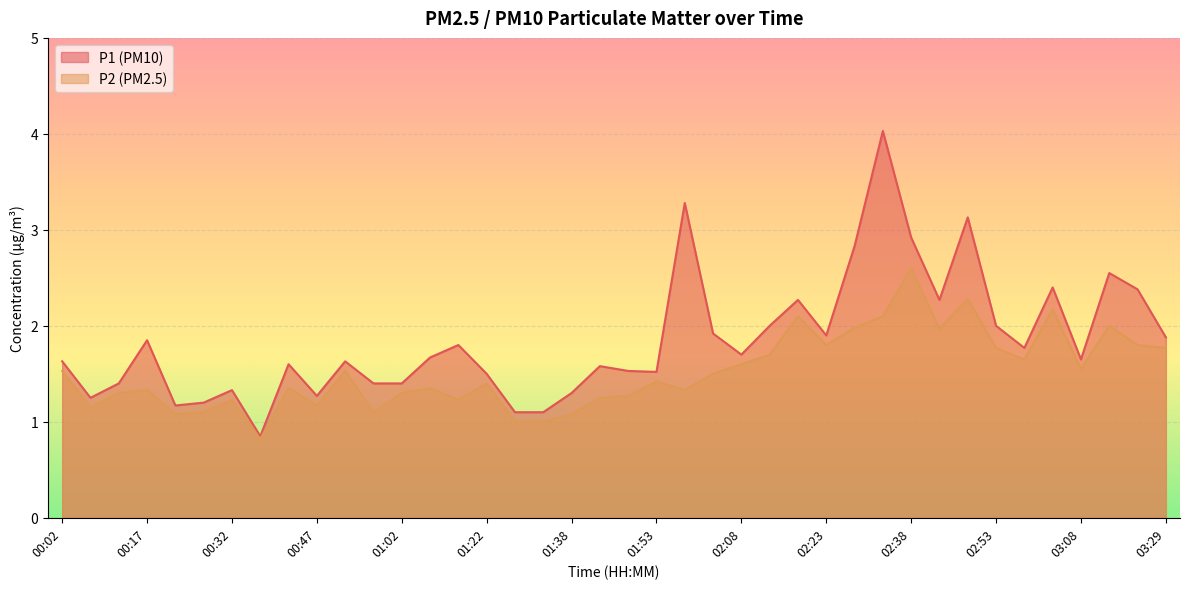

True or false: P1 and P2 cross at least once.

False